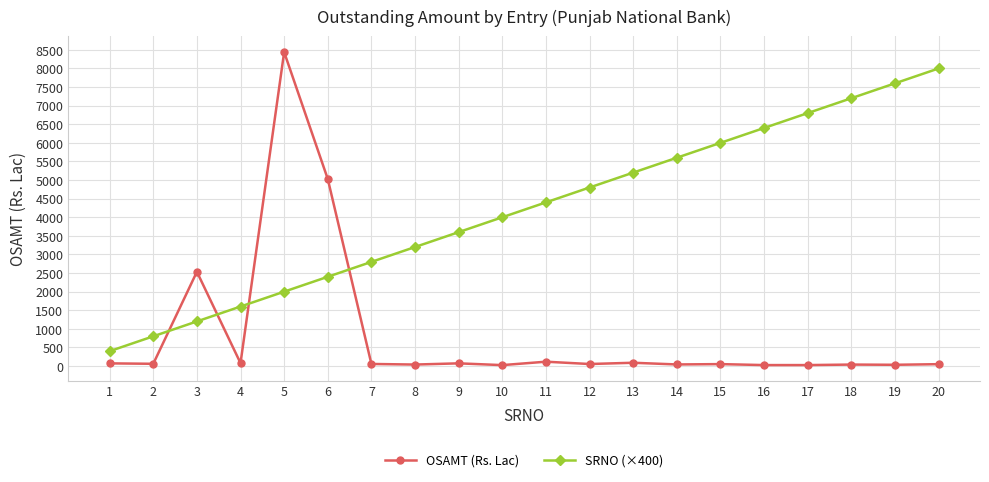

After their last crossing, which series has the higher values: SRNO (×400) or OSAMT (Rs. Lac)?

SRNO (×400)